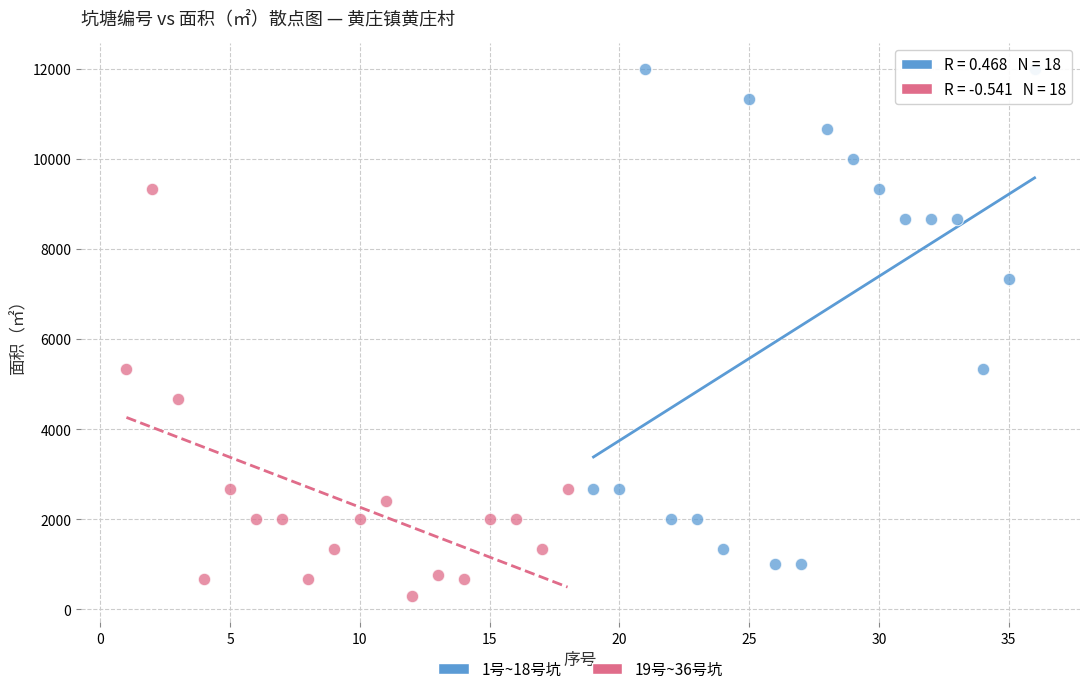

What are all the series names shown in the legend?

1号~18号坑, 19号~36号坑